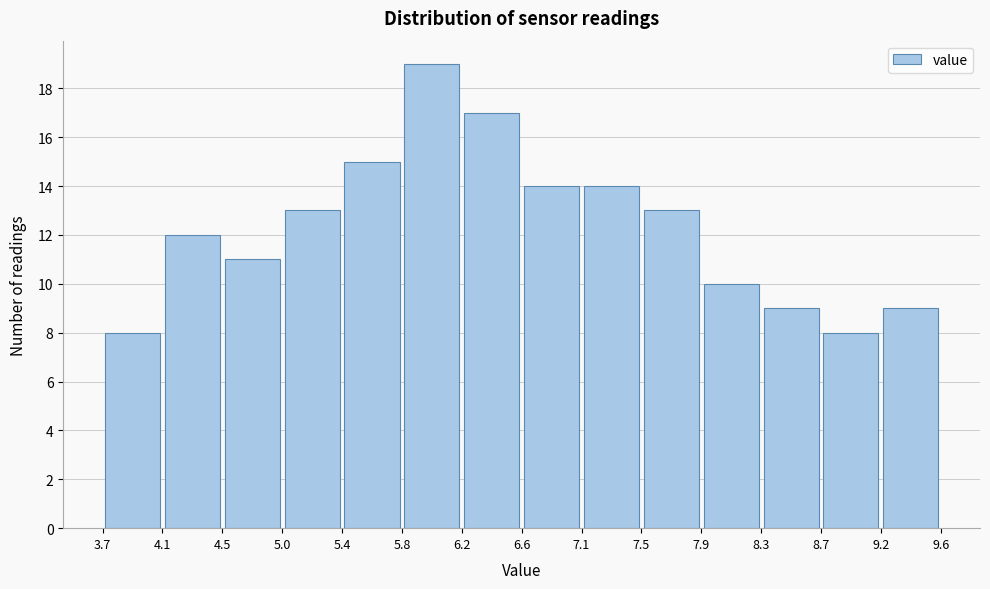

Reading left to right, list every bar in this chart as the range it spans on the x-axis followed by its height. The values are not printed on the chart, so give them approximately, as read against the axis.

3.7 to 4.1: 8
4.1 to 4.5: 12
4.5 to 5.0: 11
5.0 to 5.4: 13
5.4 to 5.8: 15
5.8 to 6.2: 19
6.2 to 6.6: 17
6.6 to 7.1: 14
7.1 to 7.5: 14
7.5 to 7.9: 13
7.9 to 8.3: 10
8.3 to 8.7: 9
8.7 to 9.2: 8
9.2 to 9.6: 9